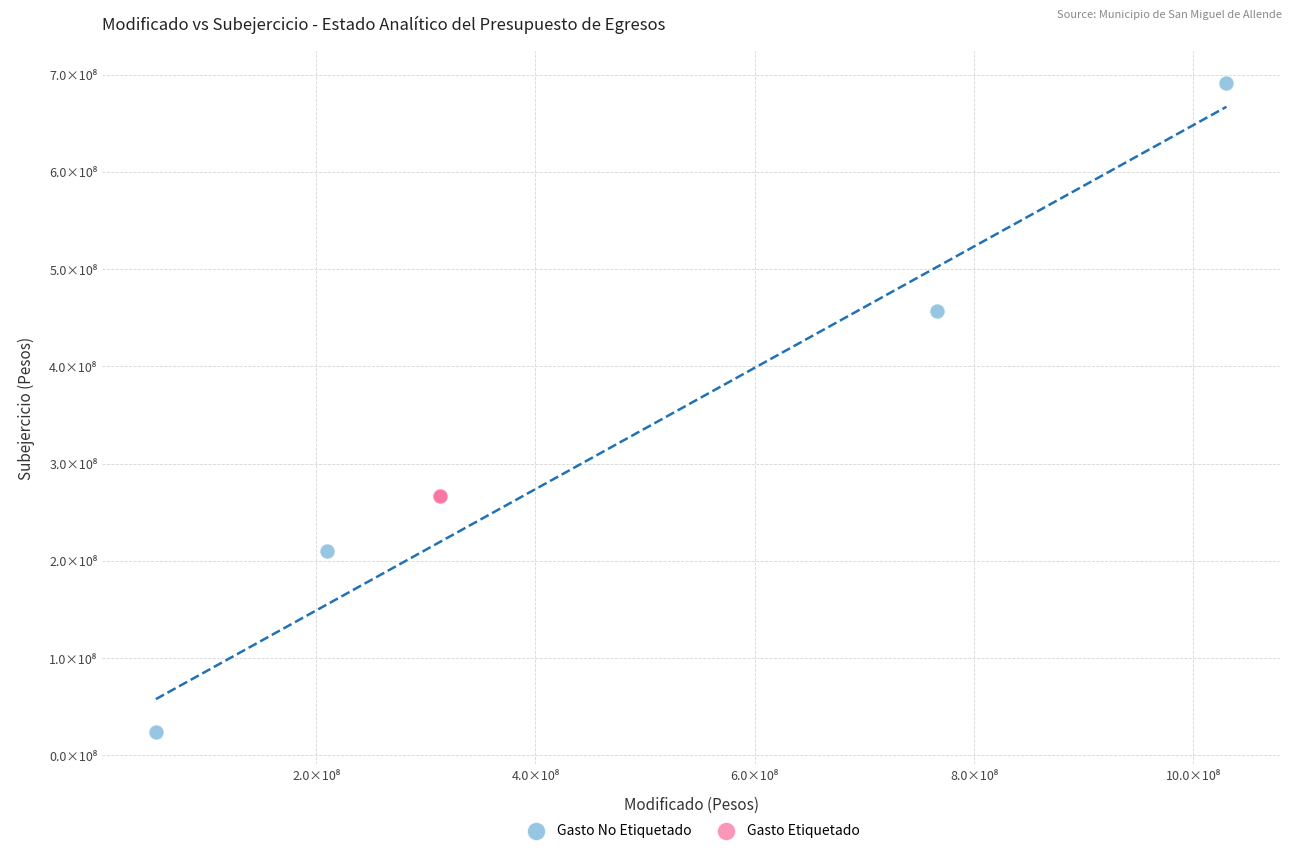

What are all the series names shown in the legend?

Gasto No Etiquetado, Gasto Etiquetado